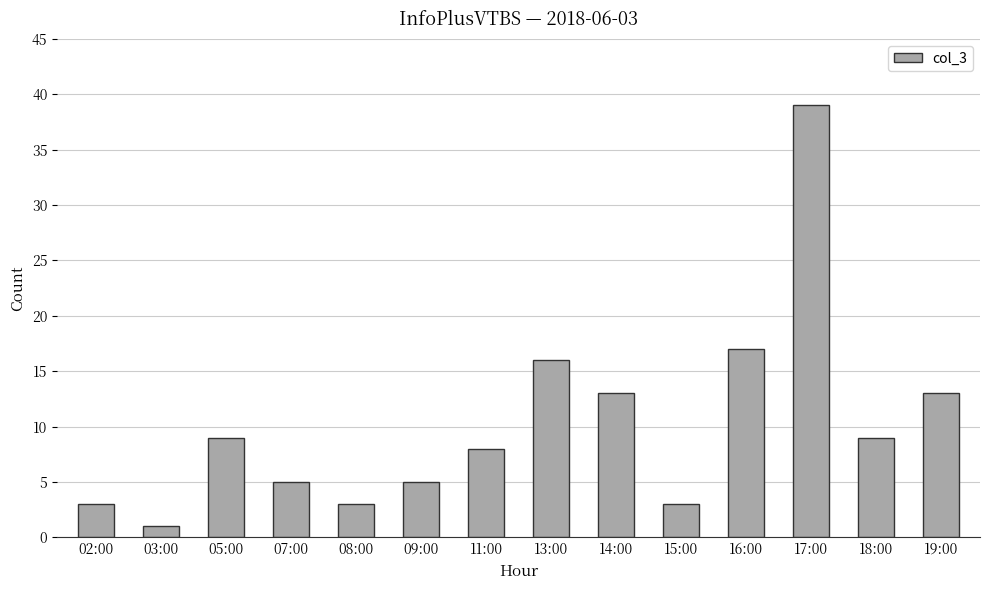

Are the bars grouped side by side (vs. stacked)?

No